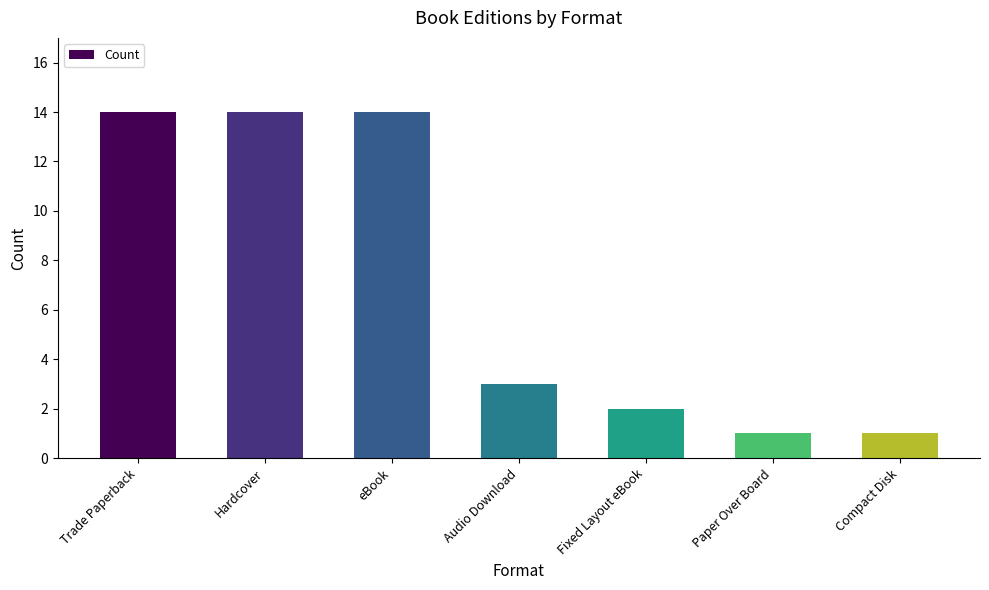

How many bars are there in total?

7